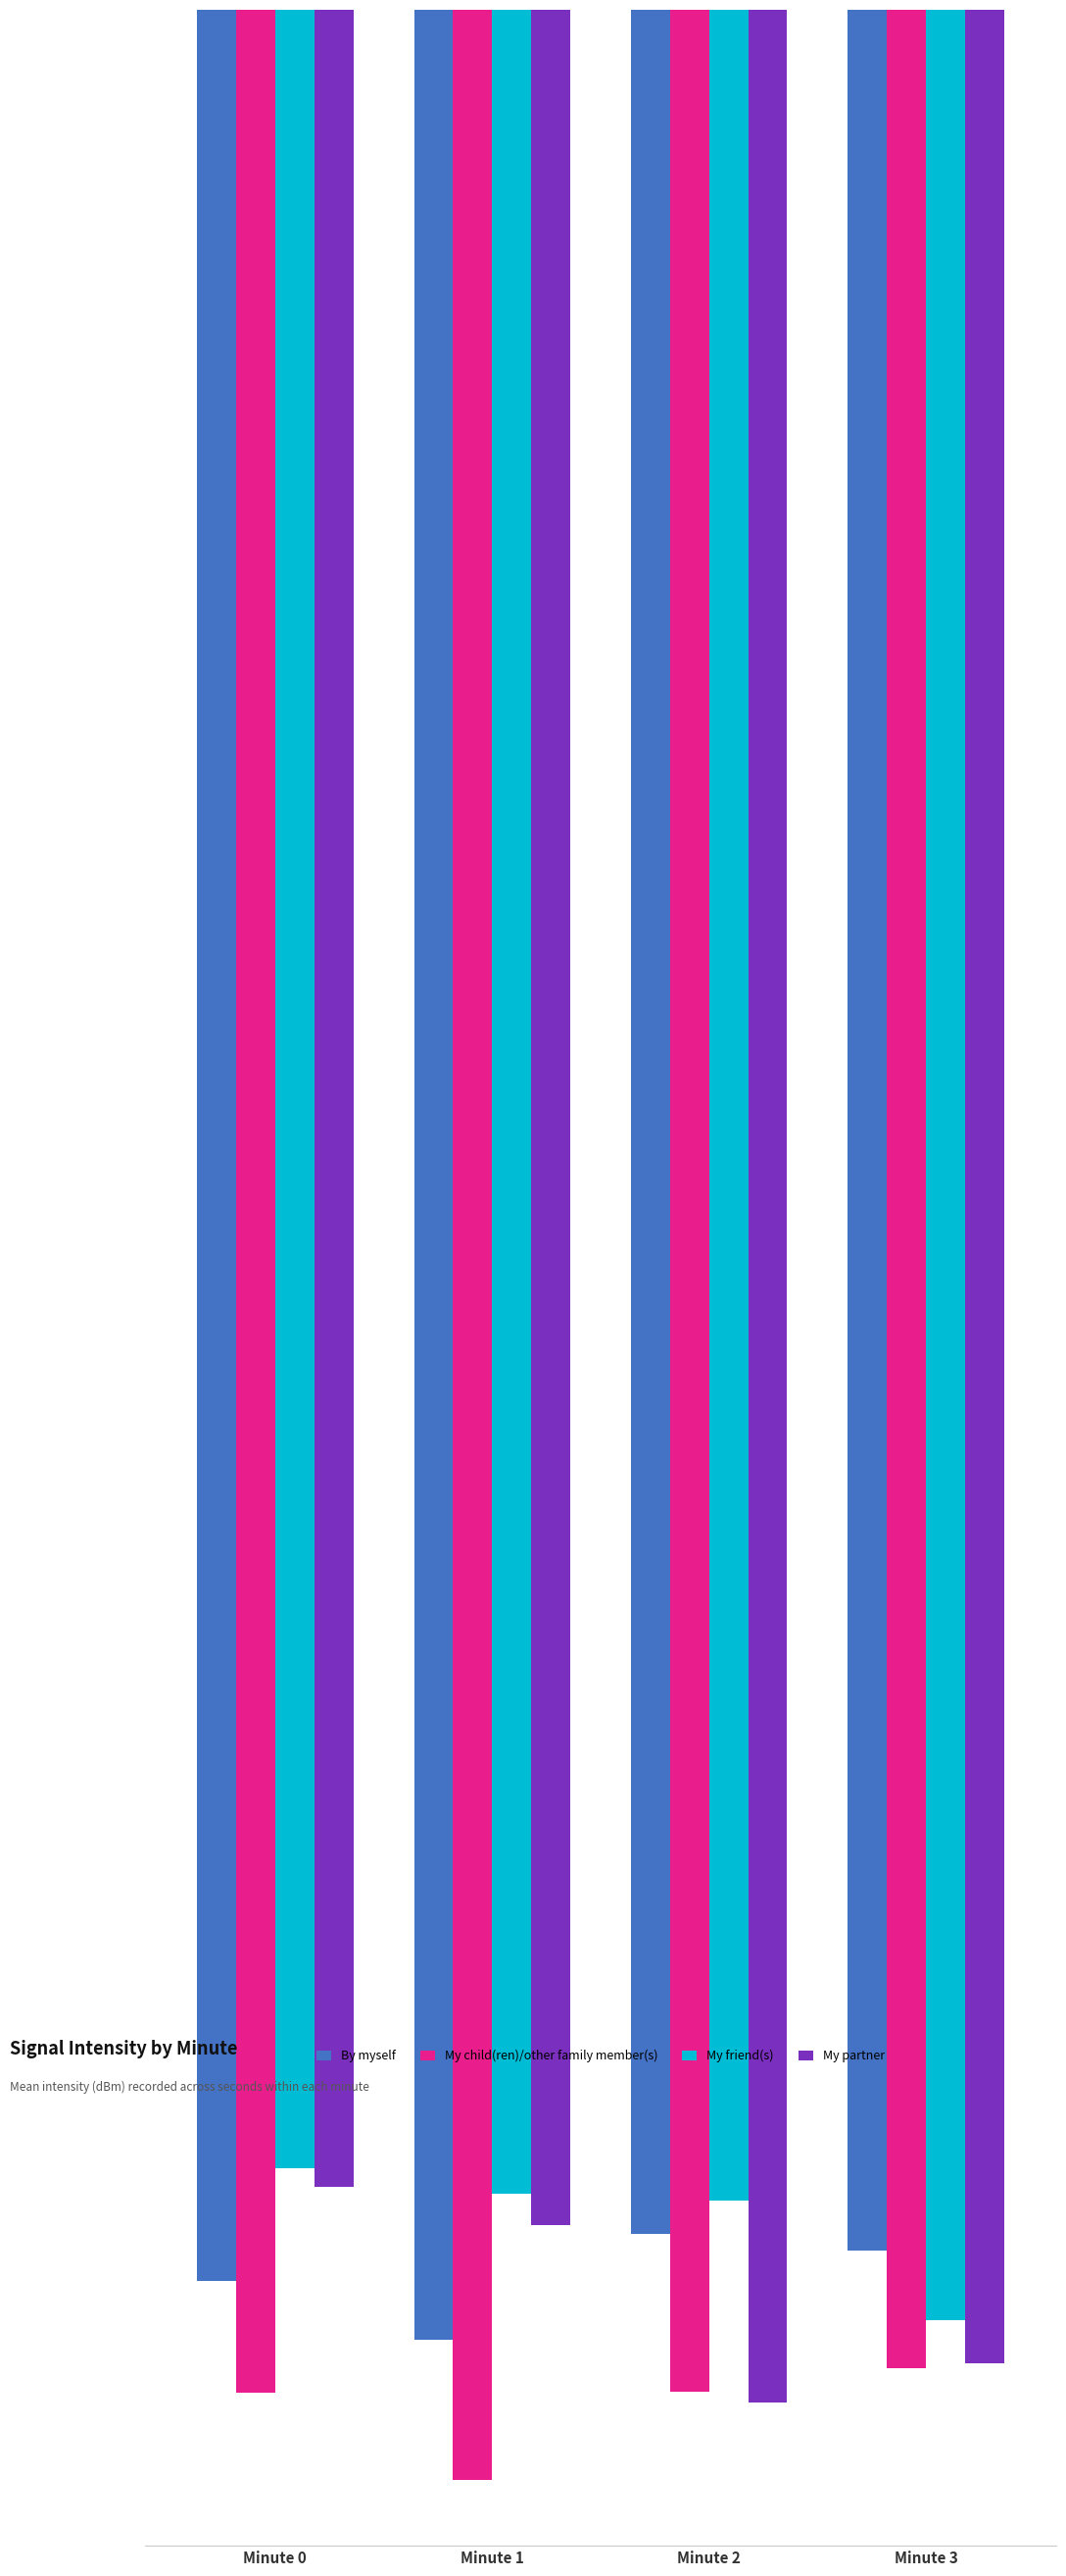

Which series has the largest range (max minus min)?

My partner